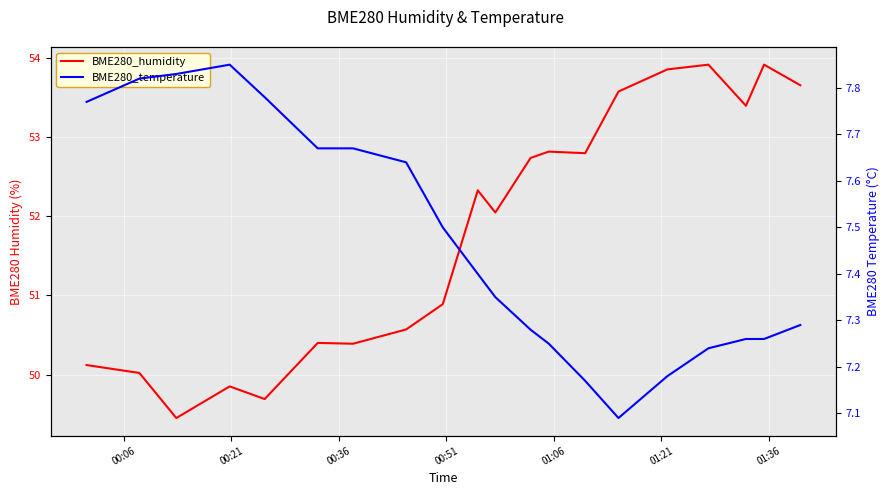

How many interior local valleys does the BME280_temperature series have?

1